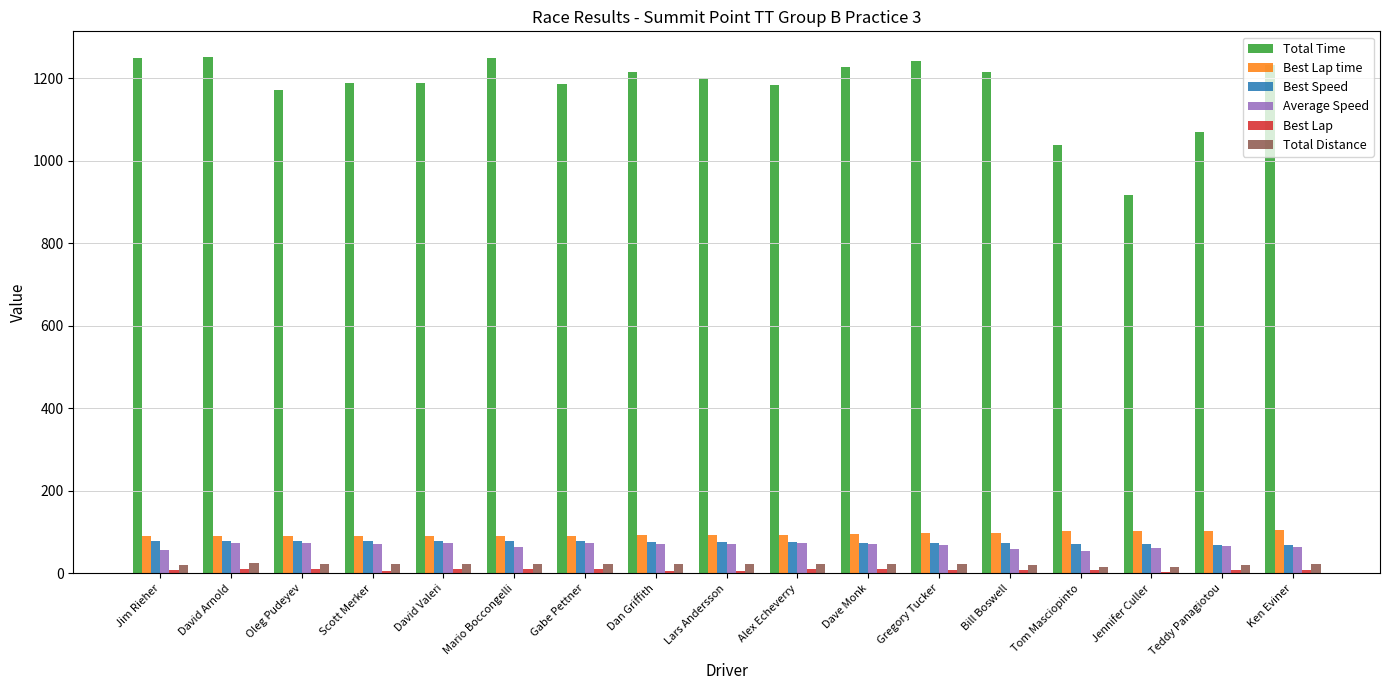

What is the lowest value of the Best Speed series?

68.0